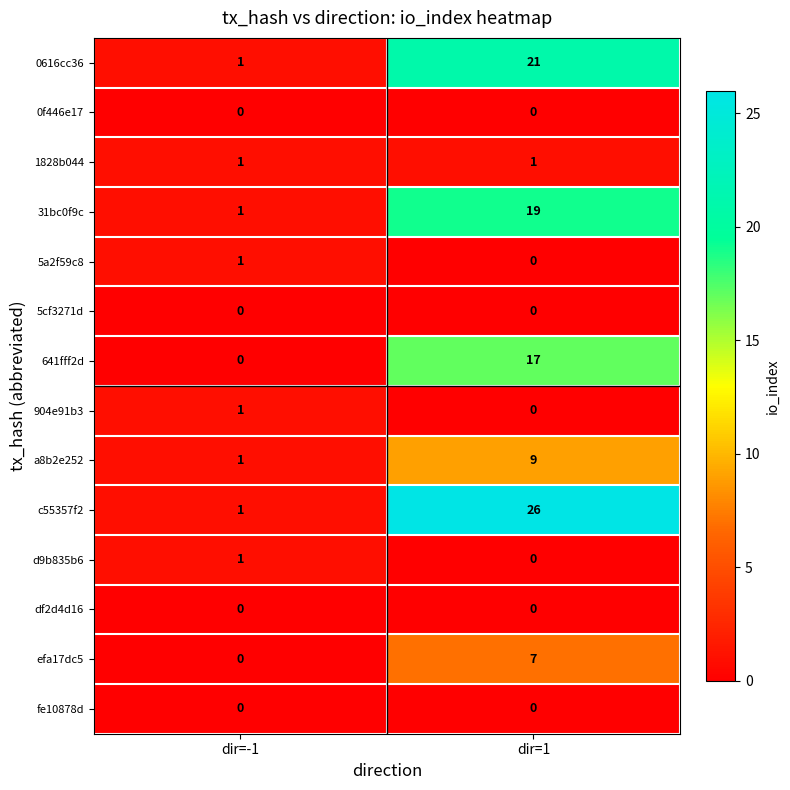

The d9b835b6 series shows 0 at dir=1. True or false?

True